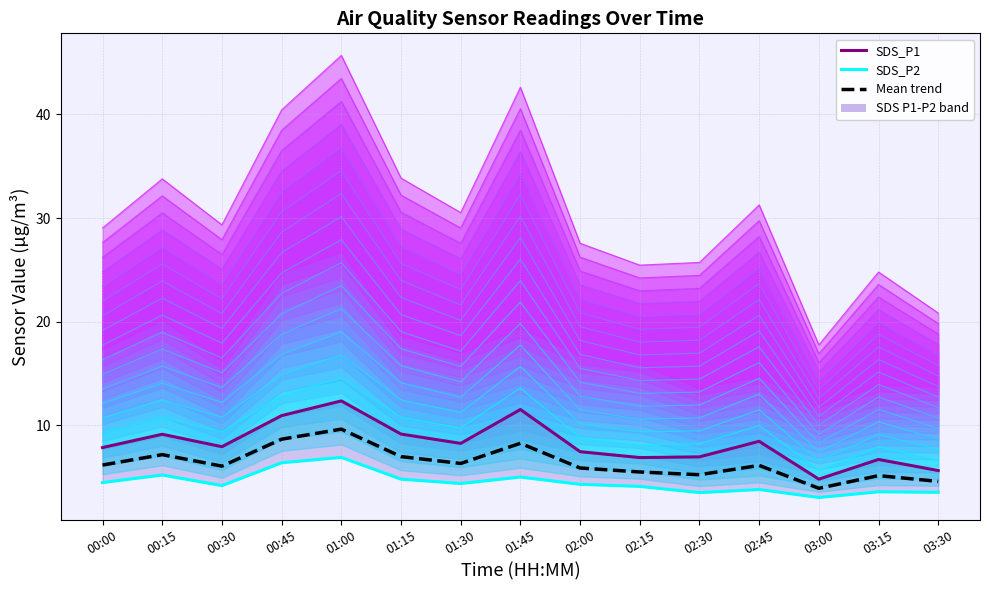

In SDS_P1, how many points are lower than both neighbors (excluding endpoints)?

4